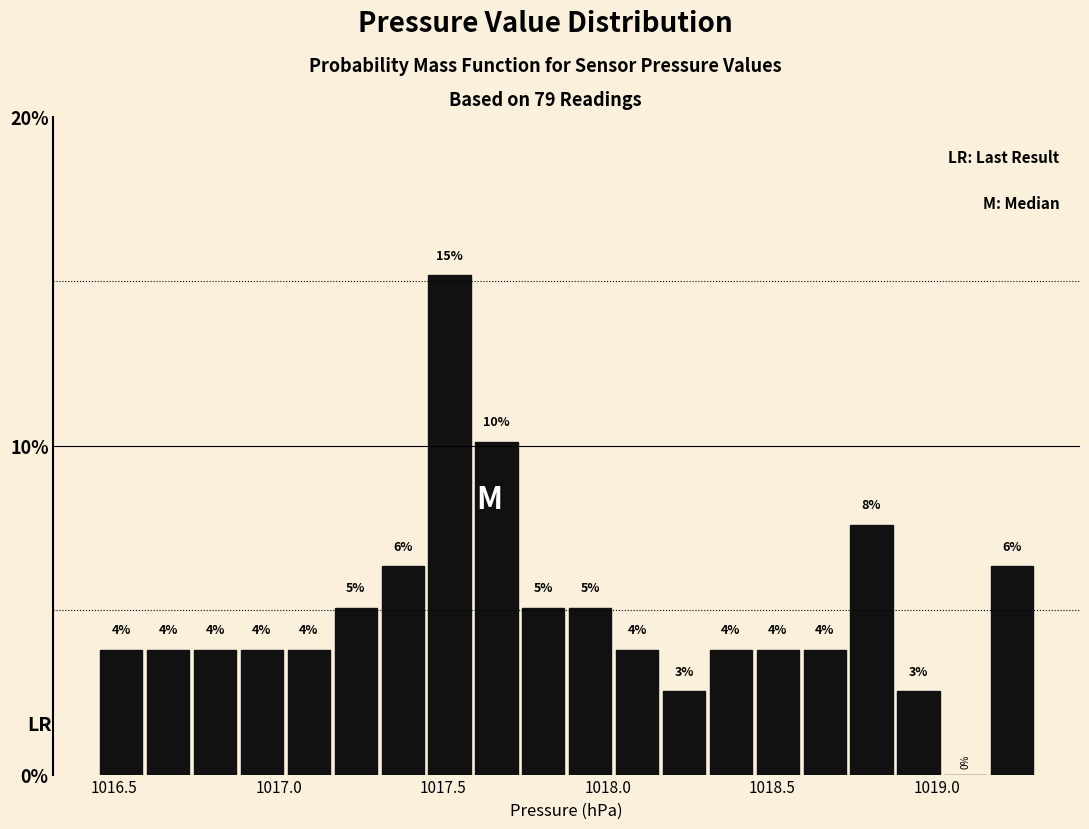

Around what value on the x-axis is the tallest bar? Give the approximate position of its centre, as read against the axis.

1017.50